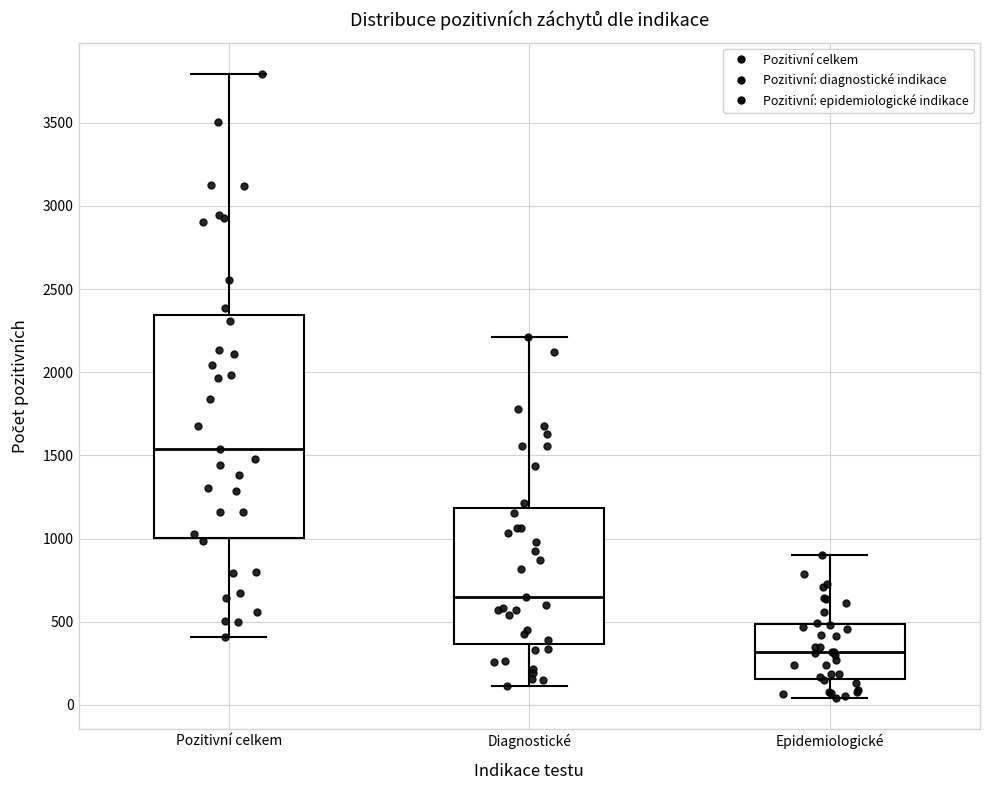

Reading left to right, transcribe this box plot: for each box, give where its median line is, the range the box spans, and where its two whiskers end, as read against the y-axis. The values are not printed on the chart, so give them approximately, as read against the axis.

Pozitivní celkem: median 1550, box 1000 to 2350, whiskers 400 to 3800
Diagnostické: median 650, box 350 to 1200, whiskers 100 to 2200
Epidemiologické: median 300, box 150 to 500, whiskers 50 to 900